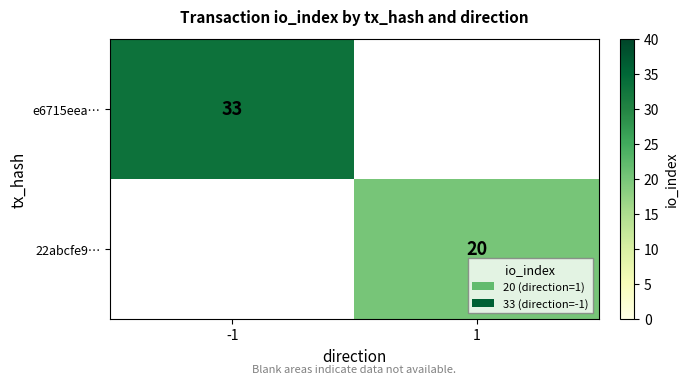

The value of 22abcfe9… at 1 is 10. True or false?

False